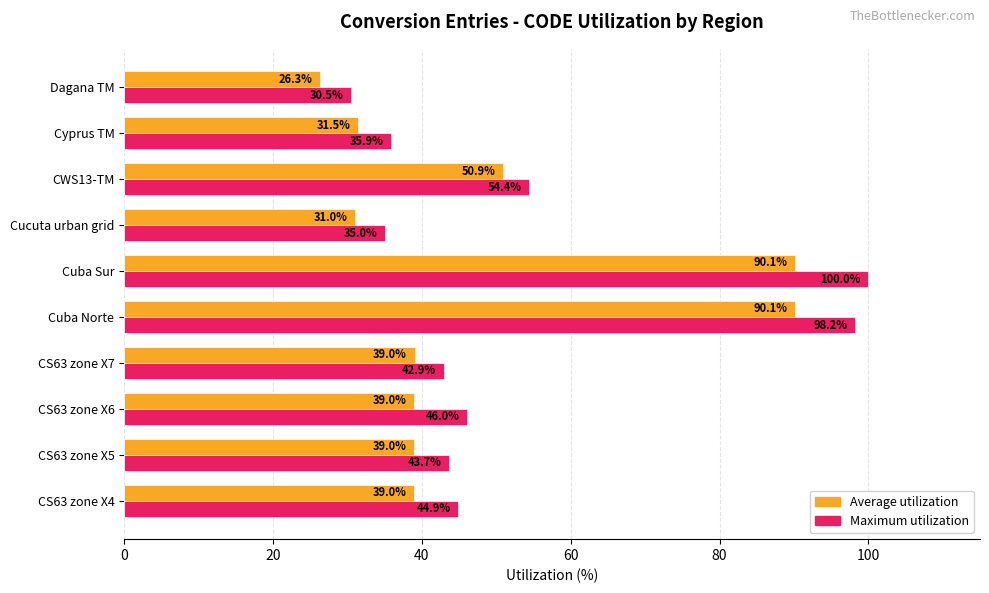

Is it true that Average utilization equals 31.0 at Cucuta urban grid?

True